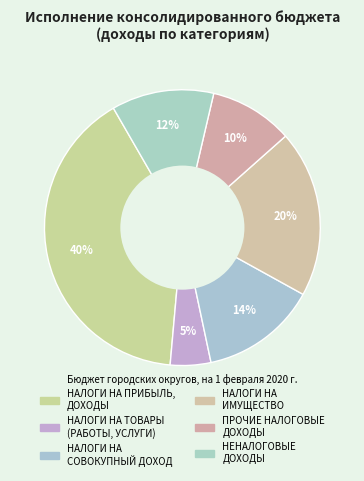

What is the largest slice in the pie chart?

НАЛОГИ НА ПРИБЫЛЬ, ДОХОДЫ